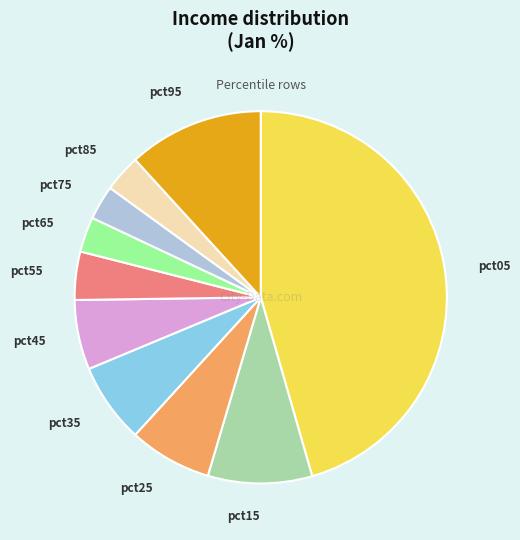

Combined, do pct15 and pct05 account for over 50%?

Yes